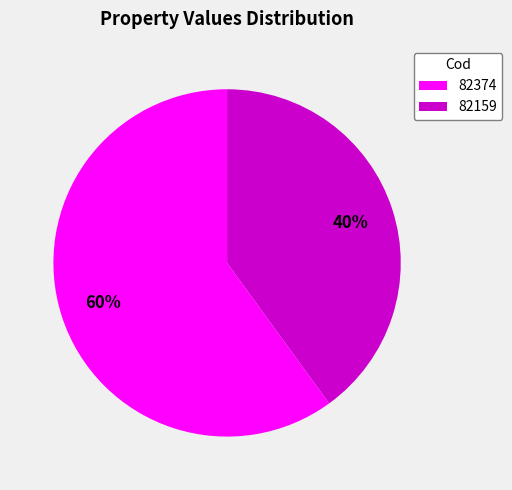

What is the ratio of the value at 82159 to the value at 82374?

0.7